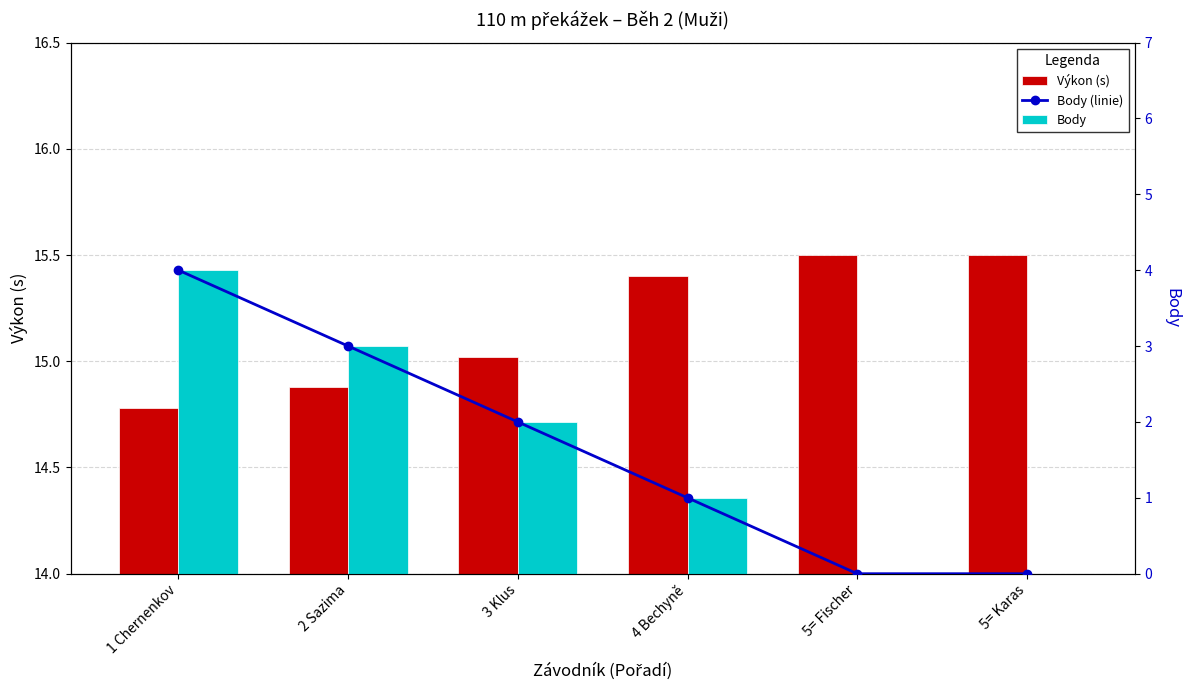

Is the value of Body at 2 Sazima greater than the value of Výkon (s) at 1 Chernenkov?

No